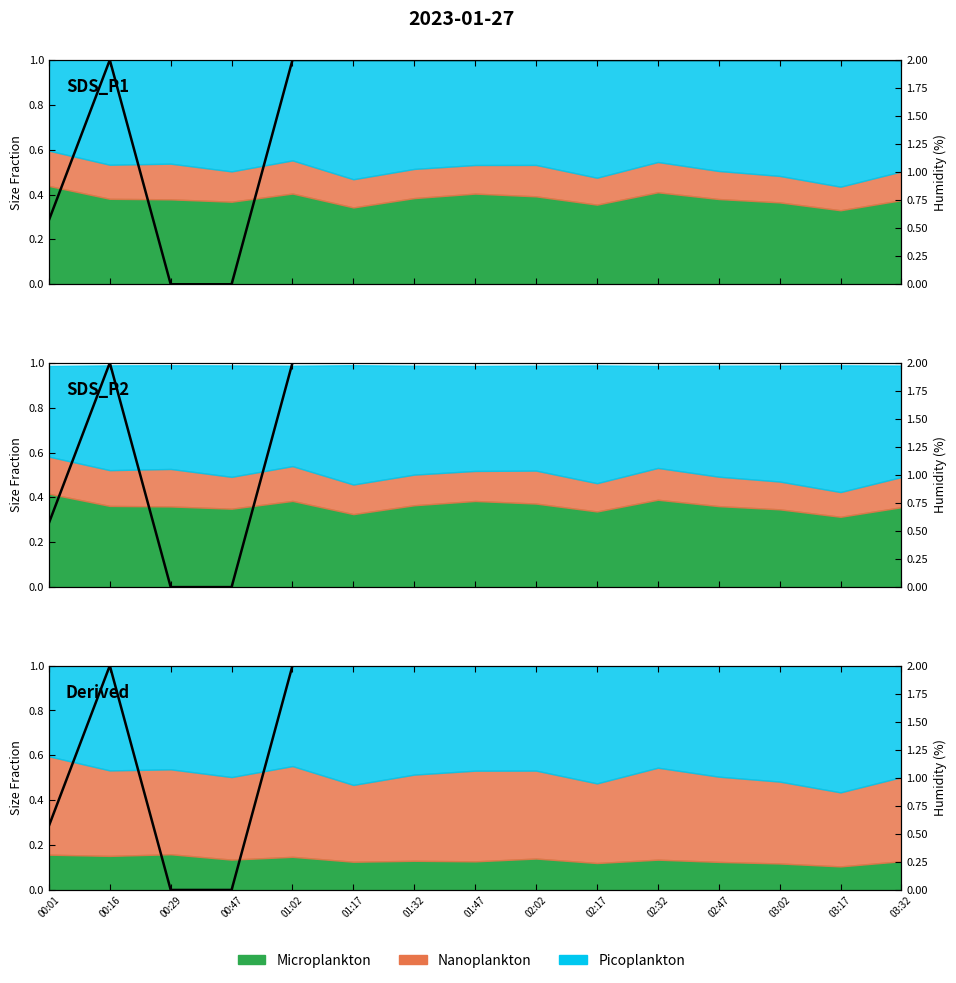

What is the average value?

1.6